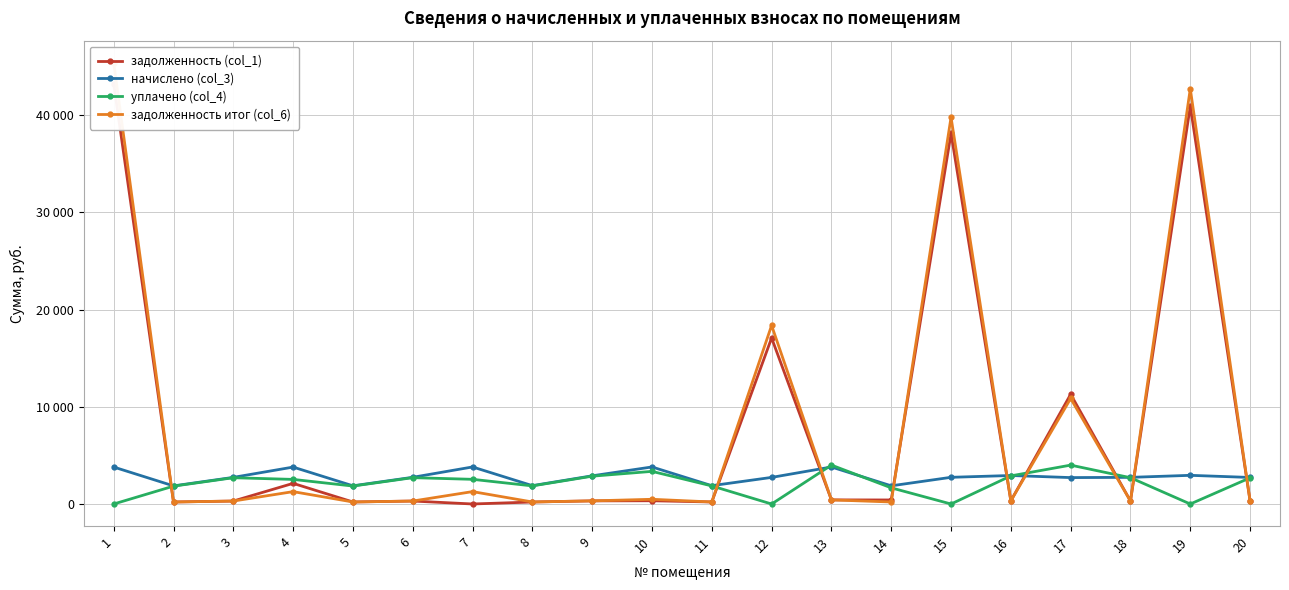

What are all the series names shown in the legend?

задолженность (col_1), начислено (col_3), уплачено (col_4), задолженность итог (col_6)